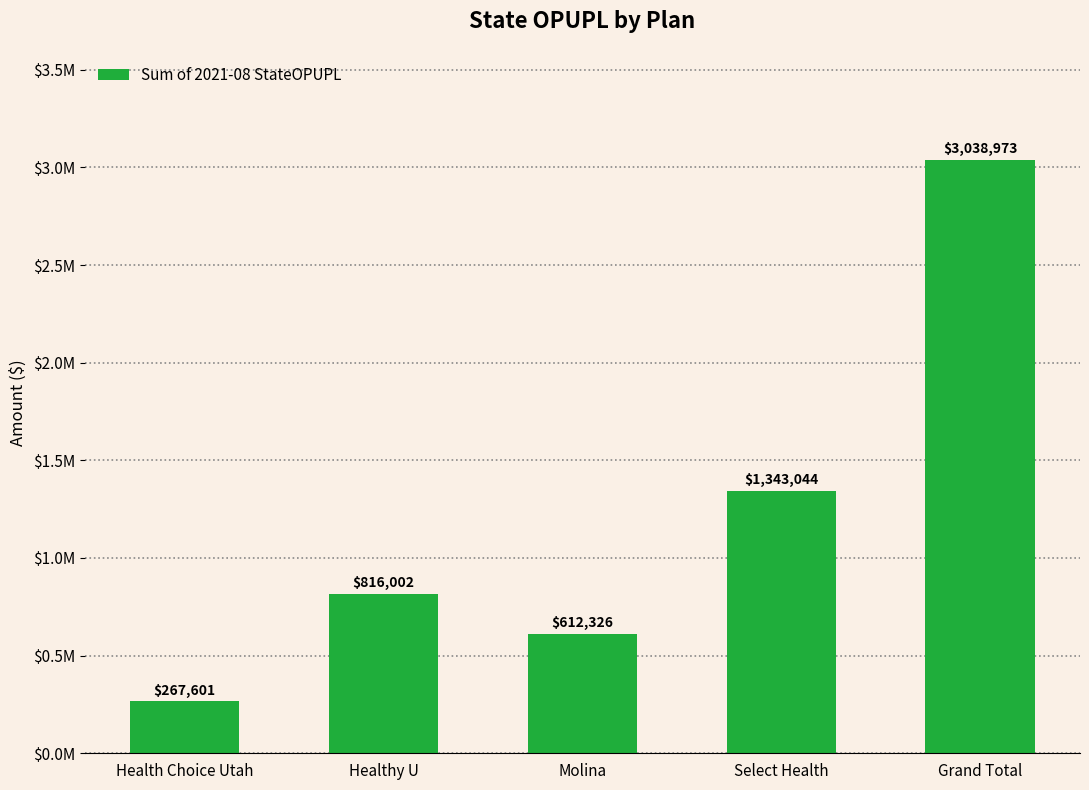

True or false: the data shows 5080443.1 at Grand Total.

False